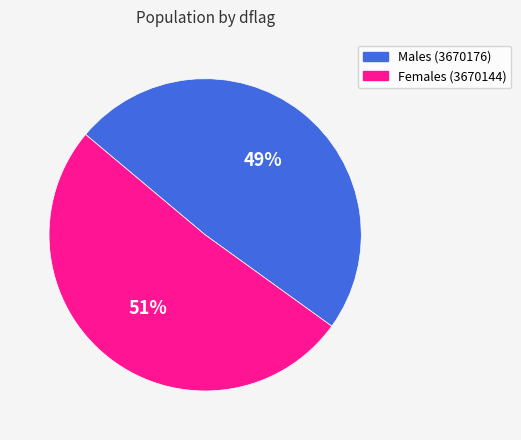

Between Females (3670144) and Males (3670176), which is larger?

Females (3670144)